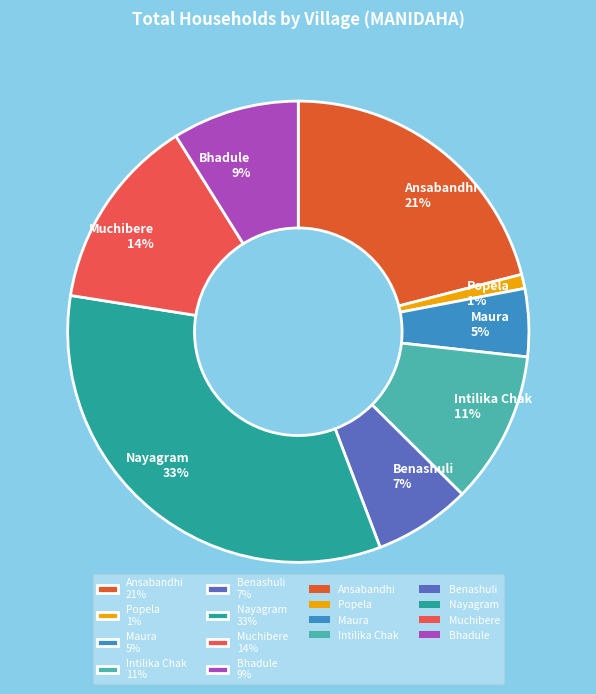

To the nearest percent, what is the difference between the Benashuli and Intilika Chak slice percentages?

4%